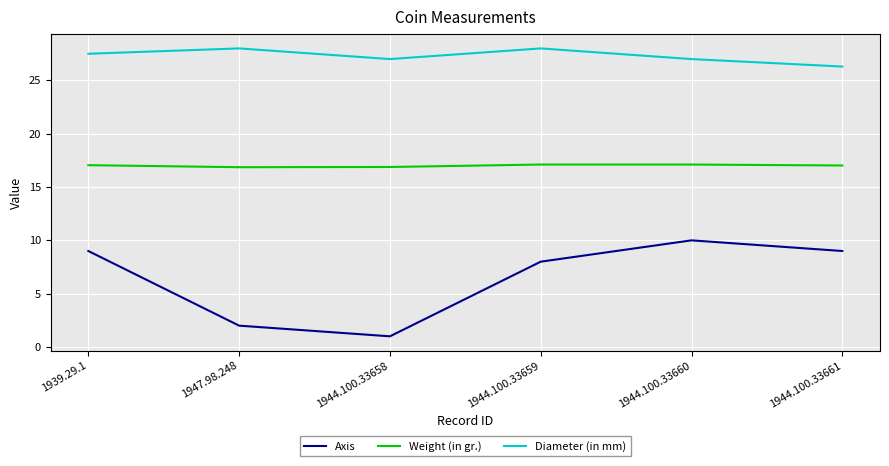

Between 1944.100.33659 and 1944.100.33660, which series saw the biggest shift?

Axis